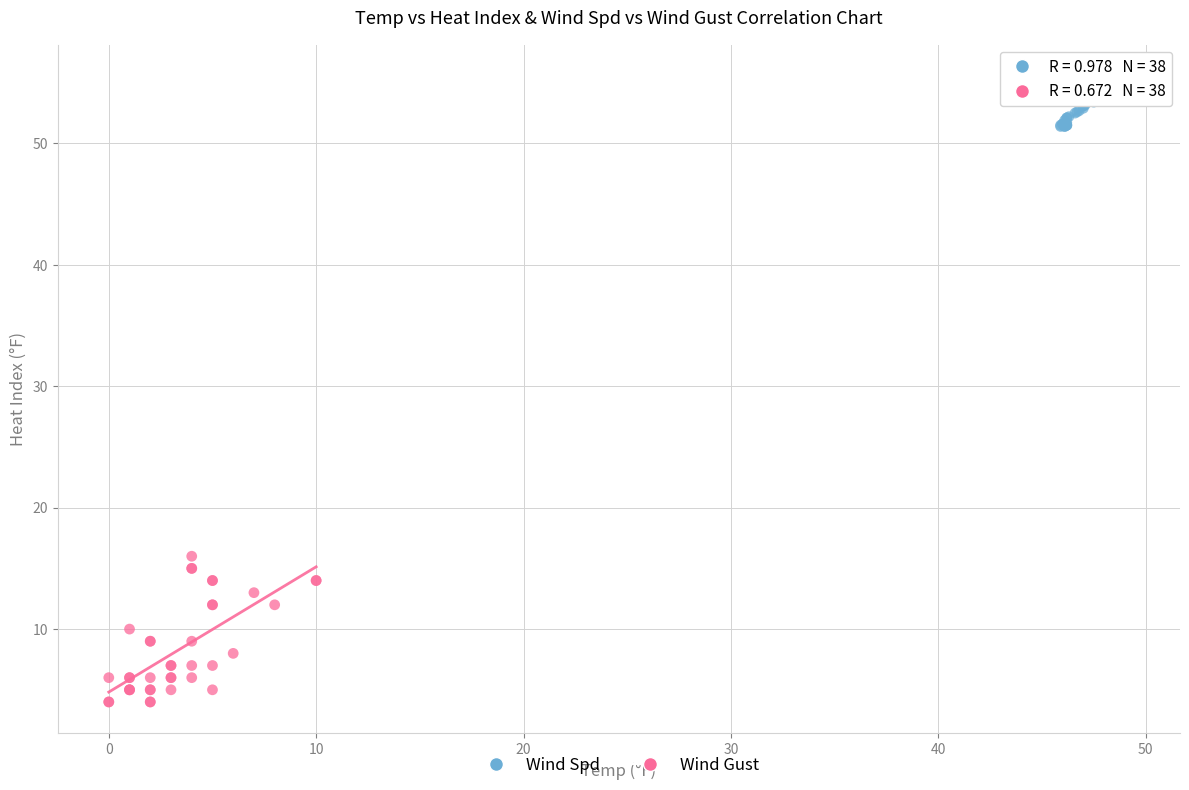

Which series contains the highest Y value?

Wind Spd